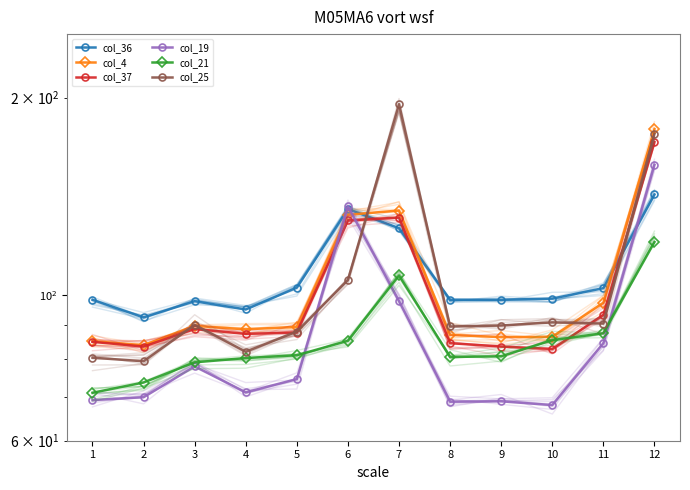

How many intersections are there between col_25 and col_36?

3